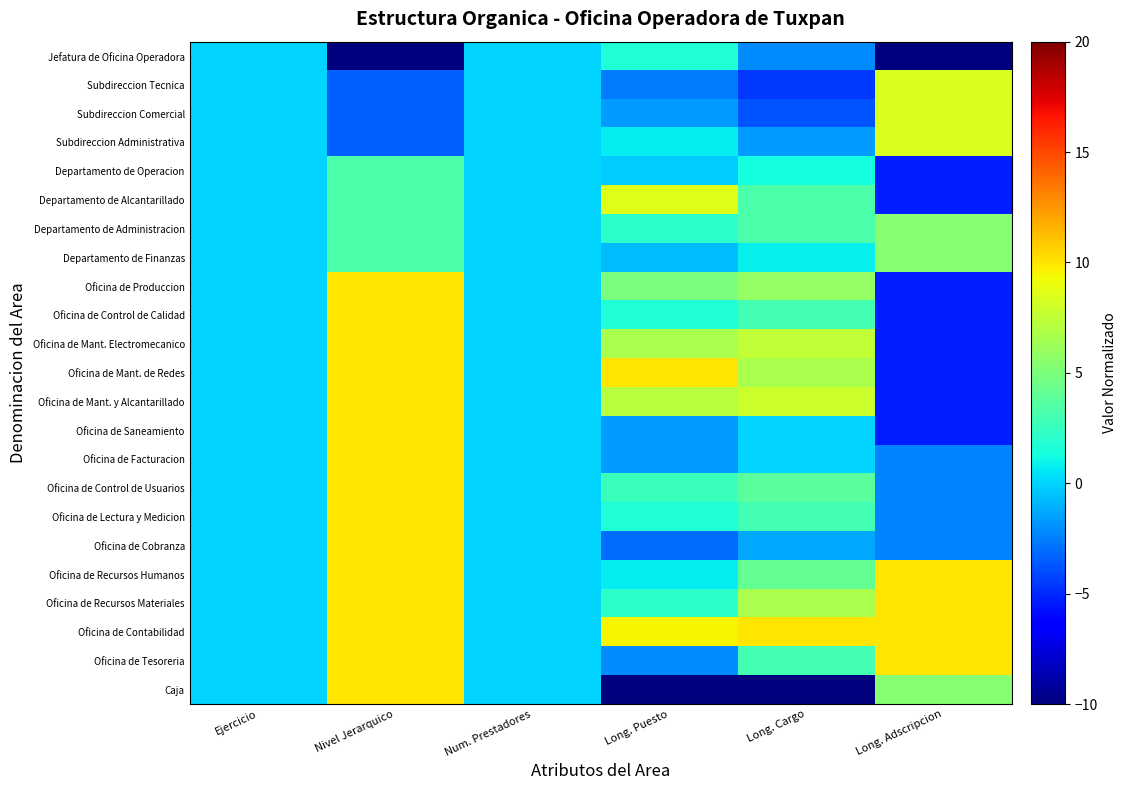

Reading right to left, what are all the values shown in this chart?

Jefatura de Oficina Operadora: Long. Adscripcion=-10.0	Long. Cargo=-2.1	Long. Puesto=1.6	Num. Prestadores=0.0	Nivel Jerarquico=-10.0	Ejercicio=0.0
Subdireccion Tecnica: Long. Adscripcion=8.5	Long. Cargo=-4.6	Long. Puesto=-2.6	Num. Prestadores=0.0	Nivel Jerarquico=-3.3	Ejercicio=0.0
Subdireccion Comercial: Long. Adscripcion=8.5	Long. Cargo=-3.8	Long. Puesto=-1.6	Num. Prestadores=0.0	Nivel Jerarquico=-3.3	Ejercicio=0.0
Subdireccion Administrativa: Long. Adscripcion=8.5	Long. Cargo=-1.7	Long. Puesto=0.7	Num. Prestadores=0.0	Nivel Jerarquico=-3.3	Ejercicio=0.0
Departamento de Operacion: Long. Adscripcion=-5.4	Long. Cargo=1.2	Long. Puesto=-0.2	Num. Prestadores=0.0	Nivel Jerarquico=3.3	Ejercicio=0.0
Departamento de Alcantarillado: Long. Adscripcion=-5.4	Long. Cargo=3.3	Long. Puesto=8.6	Num. Prestadores=0.0	Nivel Jerarquico=3.3	Ejercicio=0.0
Departamento de Administracion: Long. Adscripcion=5.4	Long. Cargo=3.3	Long. Puesto=2.1	Num. Prestadores=0.0	Nivel Jerarquico=3.3	Ejercicio=0.0
Departamento de Finanzas: Long. Adscripcion=5.4	Long. Cargo=0.8	Long. Puesto=-0.7	Num. Prestadores=0.0	Nivel Jerarquico=3.3	Ejercicio=0.0
Oficina de Produccion: Long. Adscripcion=-5.4	Long. Cargo=5.8	Long. Puesto=4.9	Num. Prestadores=0.0	Nivel Jerarquico=10.0	Ejercicio=0.0
Oficina de Control de Calidad: Long. Adscripcion=-5.4	Long. Cargo=2.9	Long. Puesto=1.6	Num. Prestadores=0.0	Nivel Jerarquico=10.0	Ejercicio=0.0
Oficina de Mant. Electromecanico: Long. Adscripcion=-5.4	Long. Cargo=7.5	Long. Puesto=6.7	Num. Prestadores=0.0	Nivel Jerarquico=10.0	Ejercicio=0.0
Oficina de Mant. de Redes: Long. Adscripcion=-5.4	Long. Cargo=6.7	Long. Puesto=10.0	Num. Prestadores=0.0	Nivel Jerarquico=10.0	Ejercicio=0.0
Oficina de Mant. y Alcantarillado: Long. Adscripcion=-5.4	Long. Cargo=7.9	Long. Puesto=7.2	Num. Prestadores=0.0	Nivel Jerarquico=10.0	Ejercicio=0.0
Oficina de Saneamiento: Long. Adscripcion=-5.4	Long. Cargo=0.0	Long. Puesto=-1.6	Num. Prestadores=0.0	Nivel Jerarquico=10.0	Ejercicio=0.0
Oficina de Facturacion: Long. Adscripcion=-2.3	Long. Cargo=0.0	Long. Puesto=-1.6	Num. Prestadores=0.0	Nivel Jerarquico=10.0	Ejercicio=0.0
Oficina de Control de Usuarios: Long. Adscripcion=-2.3	Long. Cargo=3.8	Long. Puesto=2.6	Num. Prestadores=0.0	Nivel Jerarquico=10.0	Ejercicio=0.0
Oficina de Lectura y Medicion: Long. Adscripcion=-2.3	Long. Cargo=2.9	Long. Puesto=1.6	Num. Prestadores=0.0	Nivel Jerarquico=10.0	Ejercicio=0.0
Oficina de Cobranza: Long. Adscripcion=-2.3	Long. Cargo=-1.2	Long. Puesto=-3.0	Num. Prestadores=0.0	Nivel Jerarquico=10.0	Ejercicio=0.0
Oficina de Recursos Humanos: Long. Adscripcion=10.0	Long. Cargo=4.2	Long. Puesto=0.7	Num. Prestadores=0.0	Nivel Jerarquico=10.0	Ejercicio=0.0
Oficina de Recursos Materiales: Long. Adscripcion=10.0	Long. Cargo=6.7	Long. Puesto=2.1	Num. Prestadores=0.0	Nivel Jerarquico=10.0	Ejercicio=0.0
Oficina de Contabilidad: Long. Adscripcion=10.0	Long. Cargo=10.0	Long. Puesto=9.5	Num. Prestadores=0.0	Nivel Jerarquico=10.0	Ejercicio=0.0
Oficina de Tesoreria: Long. Adscripcion=10.0	Long. Cargo=2.9	Long. Puesto=-2.1	Num. Prestadores=0.0	Nivel Jerarquico=10.0	Ejercicio=0.0
Caja: Long. Adscripcion=5.4	Long. Cargo=-10.0	Long. Puesto=-10.0	Num. Prestadores=0.0	Nivel Jerarquico=10.0	Ejercicio=0.0